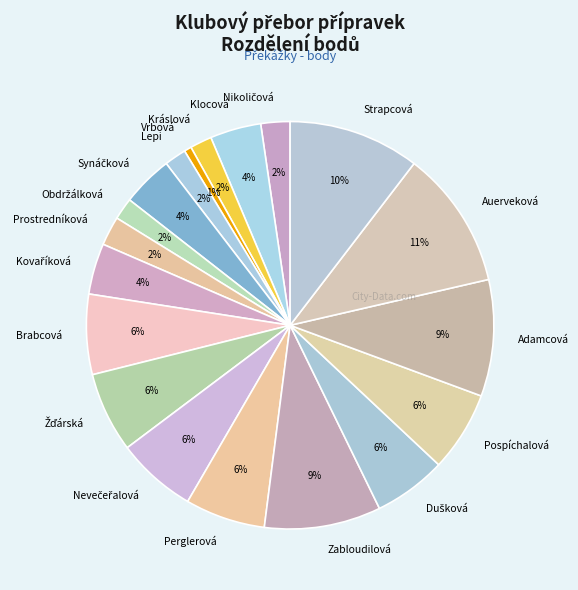

The Strapcová slice represents 10% of the pie. True or false?

True